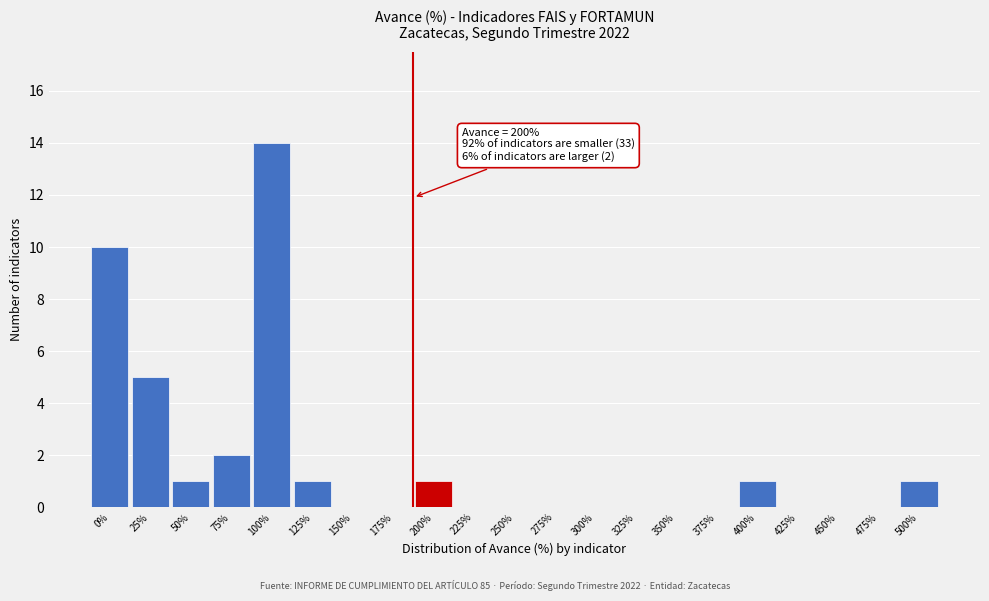

Reading left to right, extract all data points from this chart.

0%=10	25%=5	50%=1	75%=2	100%=14	125%=1	150%=0	175%=0	200%=1	225%=0	250%=0	275%=0	300%=0	325%=0	350%=0	375%=0	400%=1	425%=0	450%=0	475%=0	500%=1